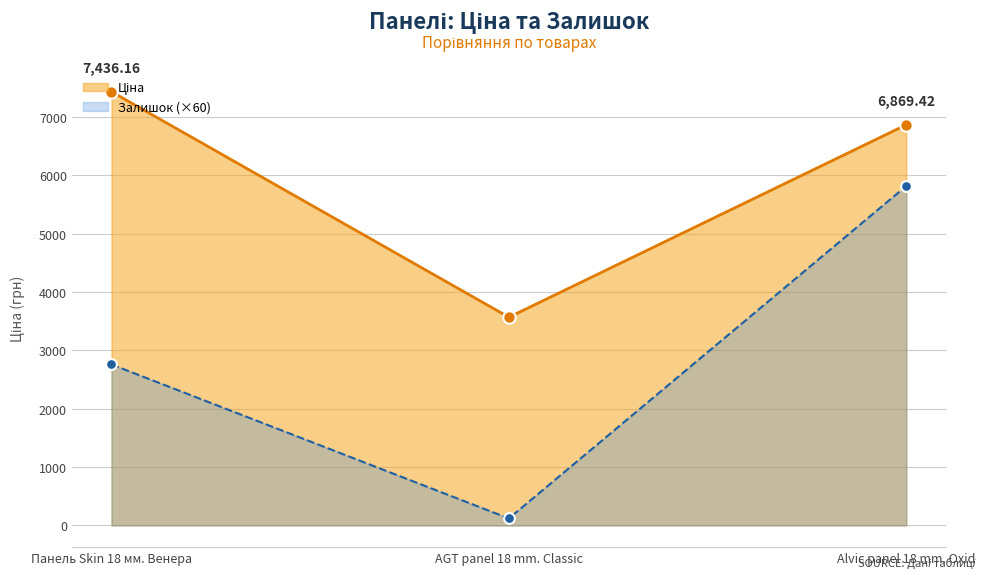

At how many categories does at least one series exceed 5144?

2